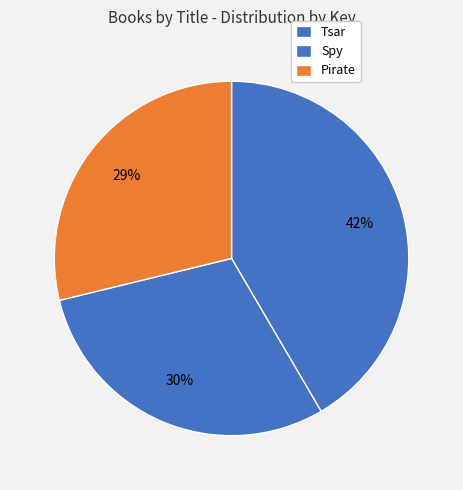

True or false: Pirate accounts for 29% of the total.

True